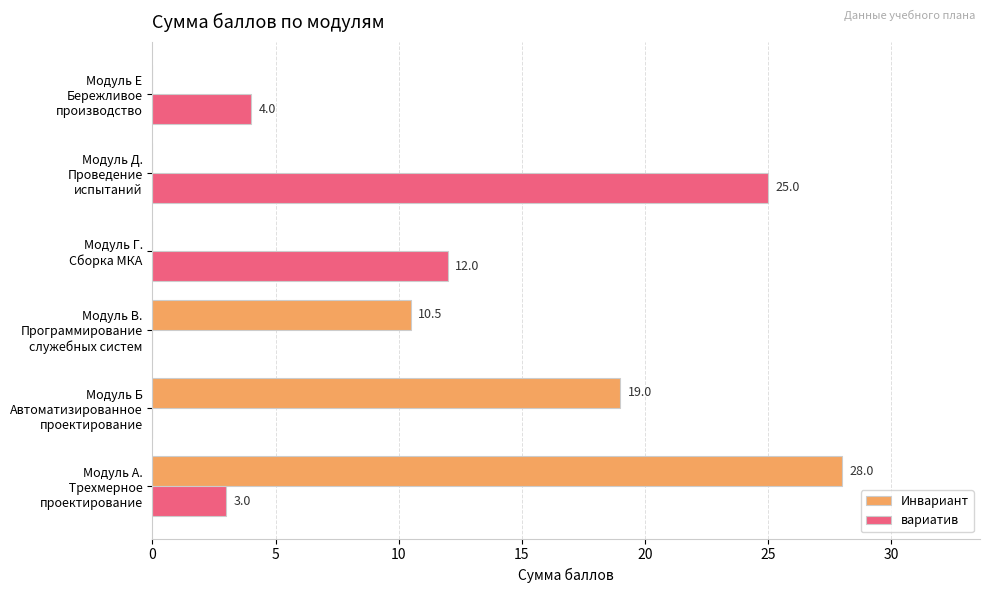

What is the sum of all вариатив values?

44.0